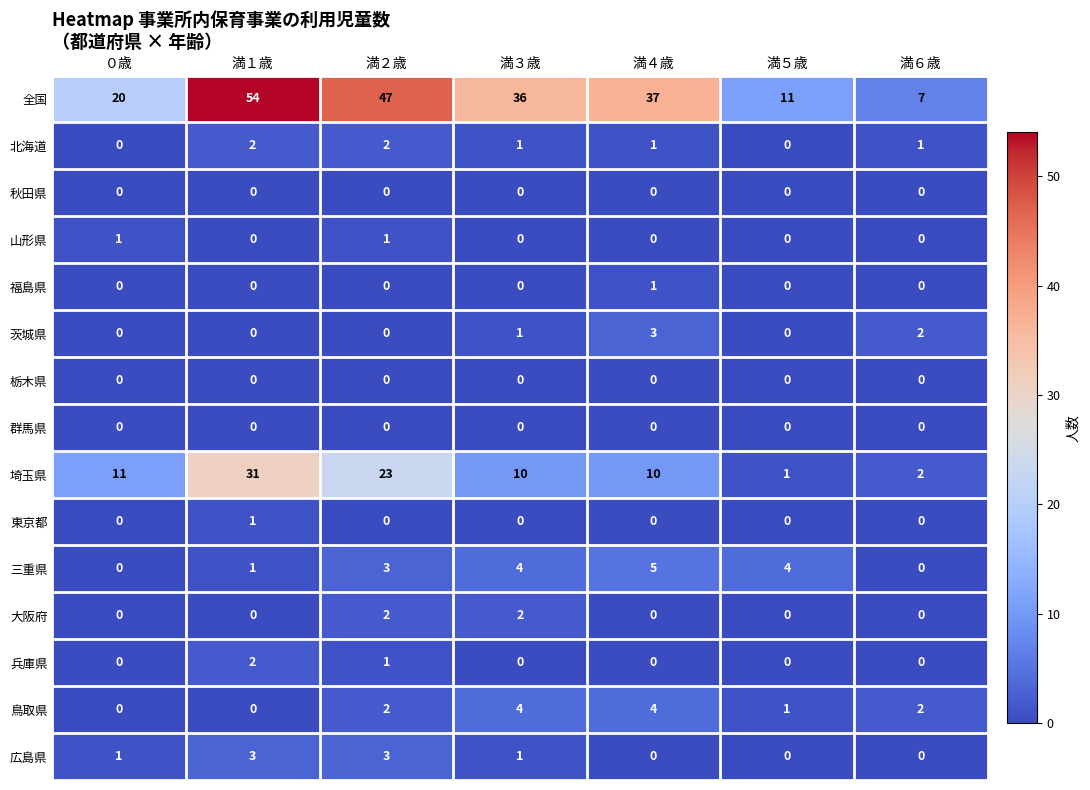

How many data points does each series have?

7